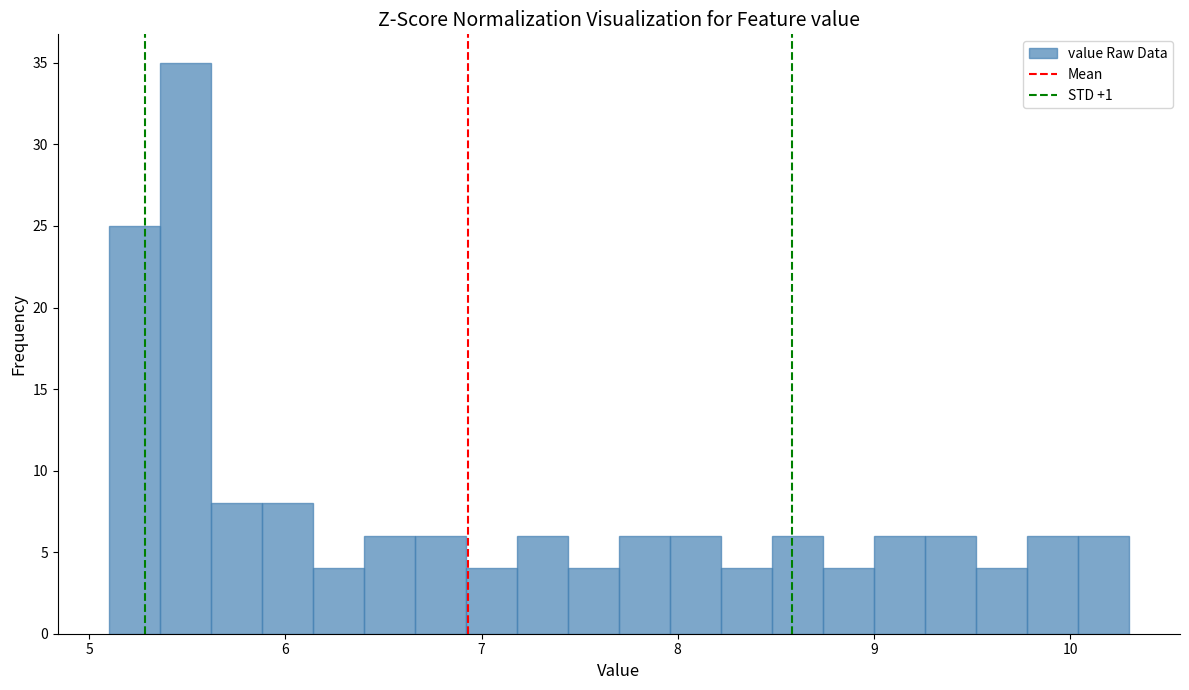

Read against the x-axis, roughly where is the centre of the tallest bar?

5.5